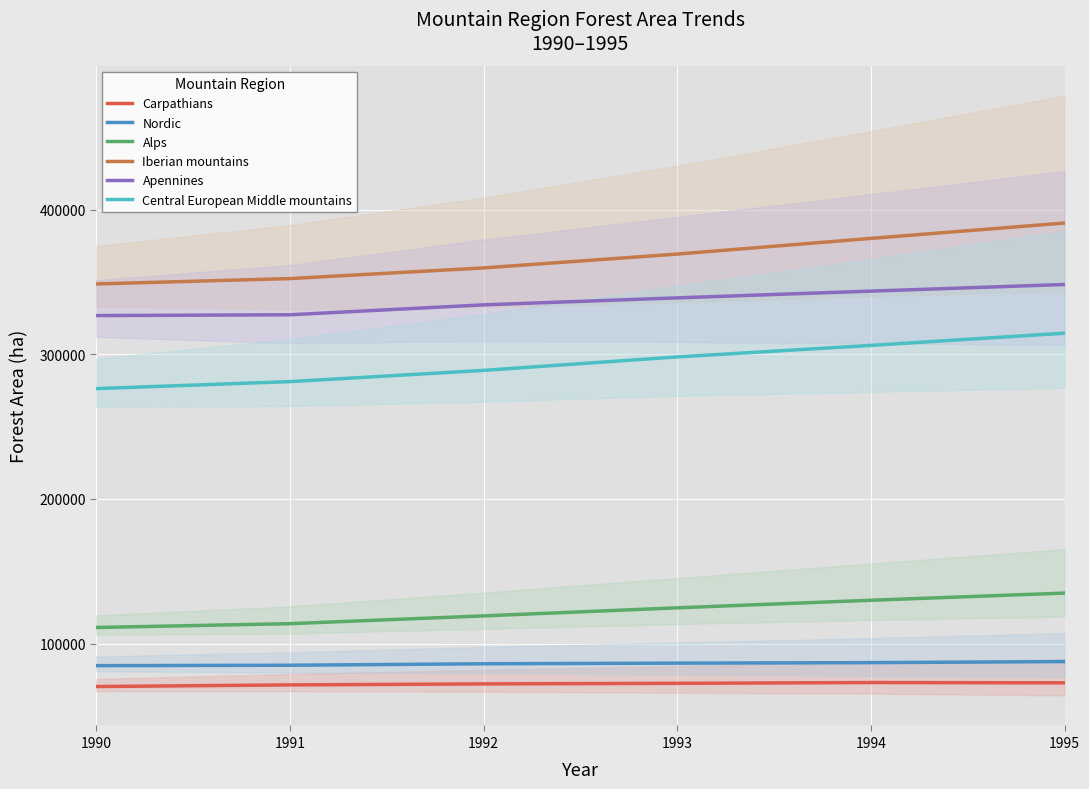

List the labels in order of Alps value, largest first.

1995, 1994, 1993, 1992, 1991, 1990